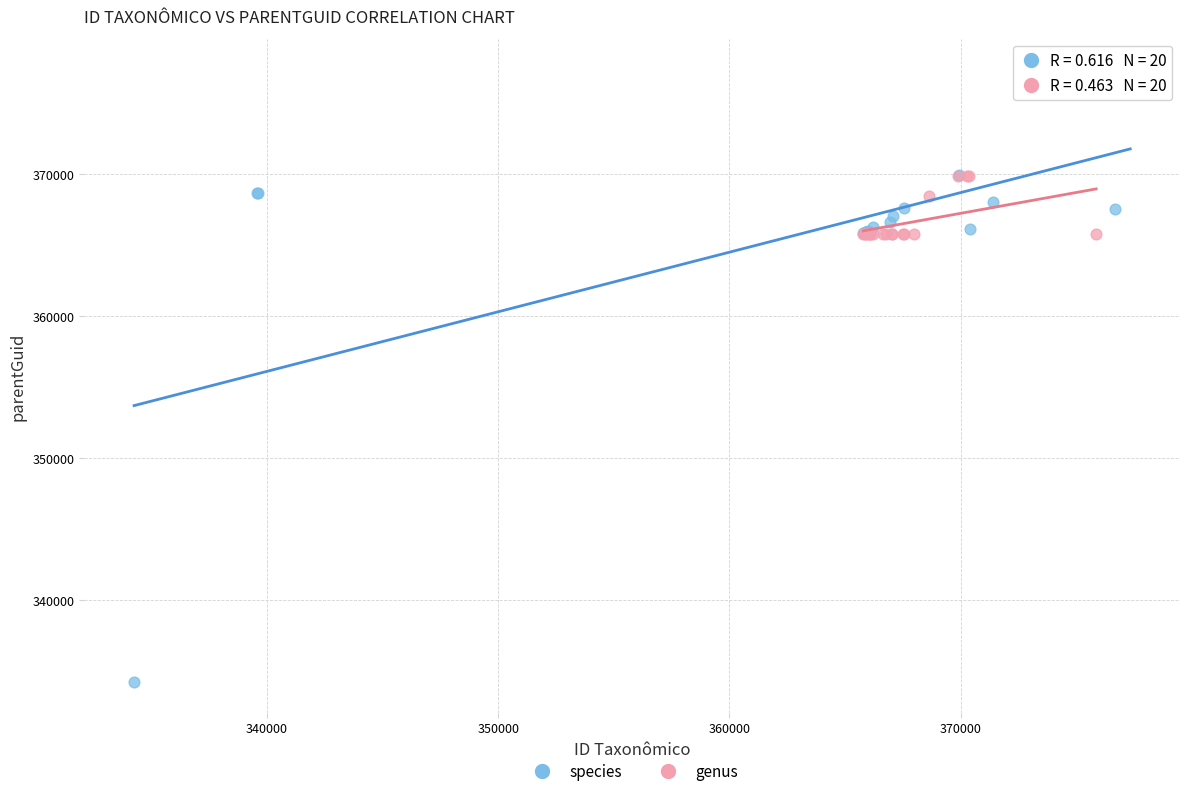

What are all the series names shown in the legend?

species, genus